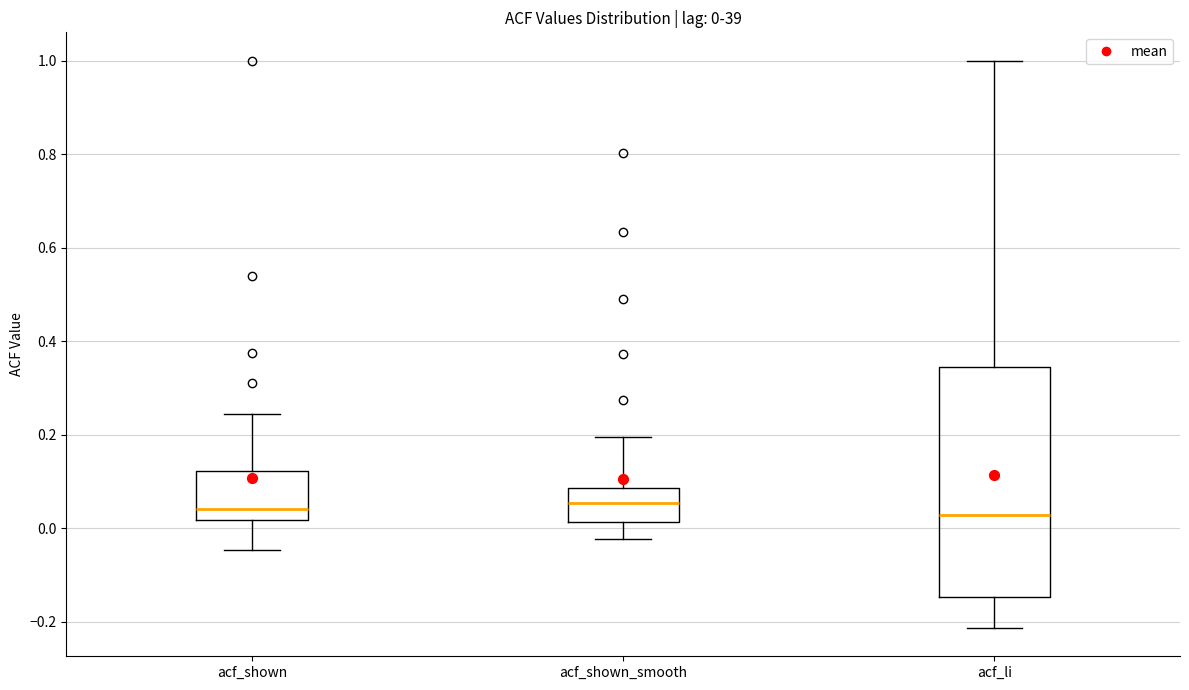

Which box is the tallest, from its lower edge to its upper edge?

acf_li